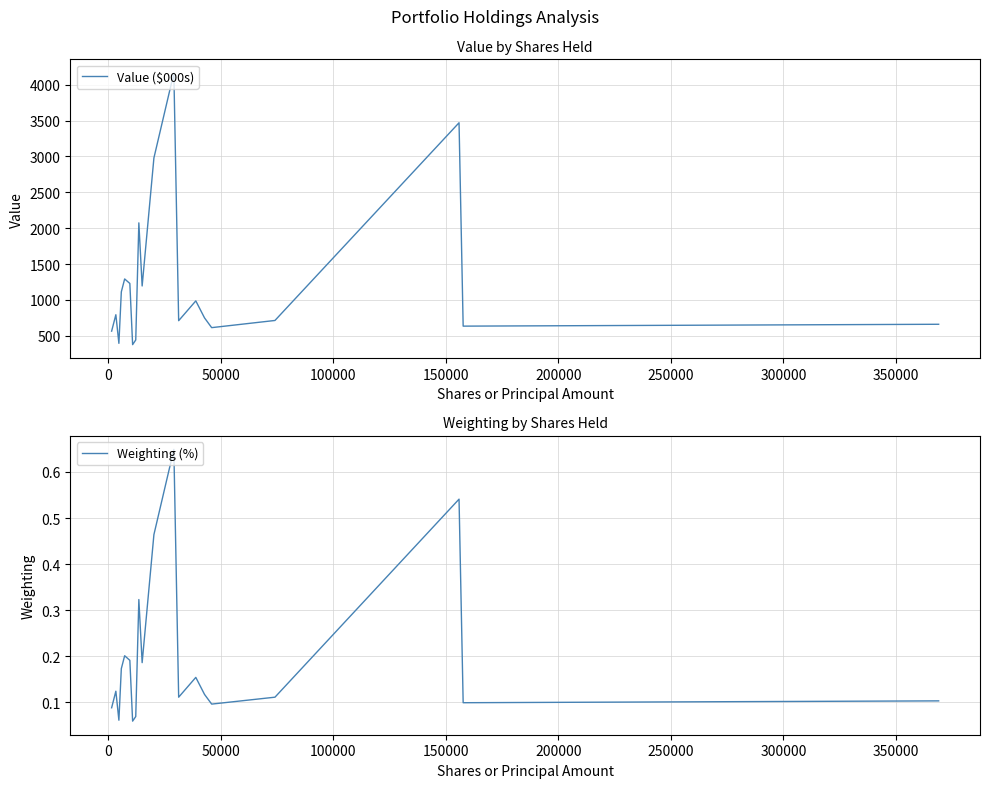

What is the minimum value for Value ($000s)?

376